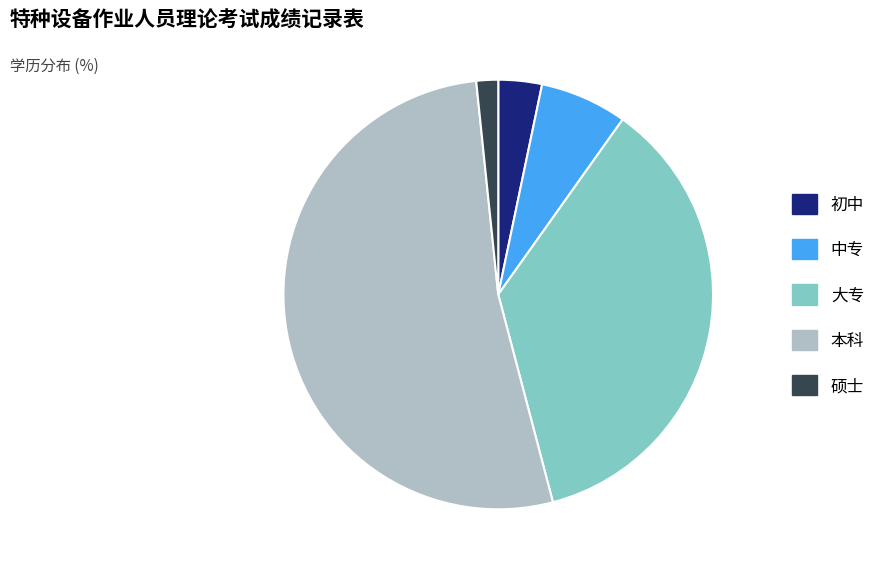

True or false: 中专 accounts for 7% of the total.

True